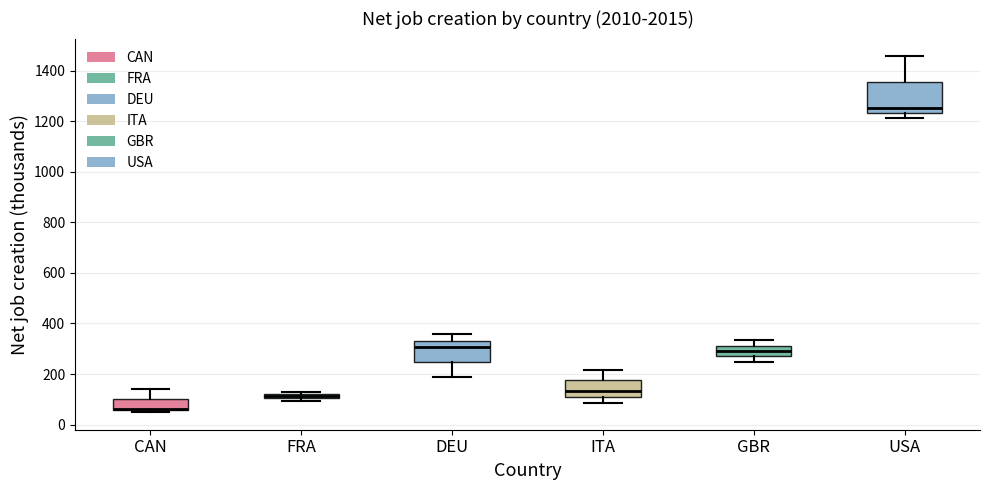

Which box is the tallest, from its lower edge to its upper edge?

USA